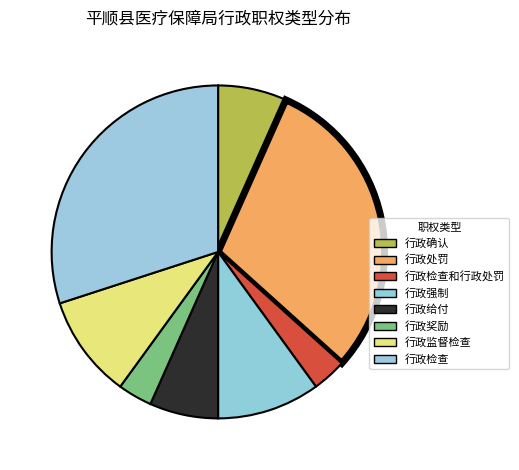

To the nearest percent, what percentage of the pie is 行政强制?

10%